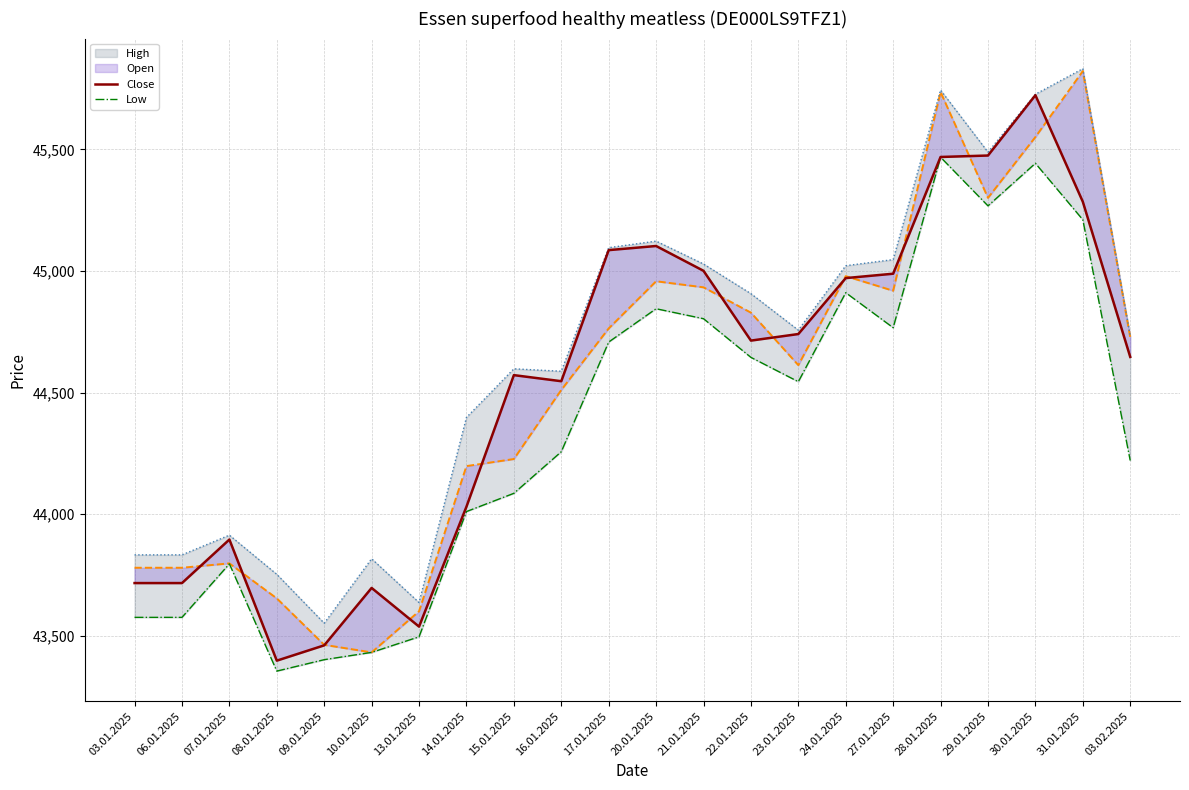

What is the difference between the maximum and second lowest values in the Low series?

2066